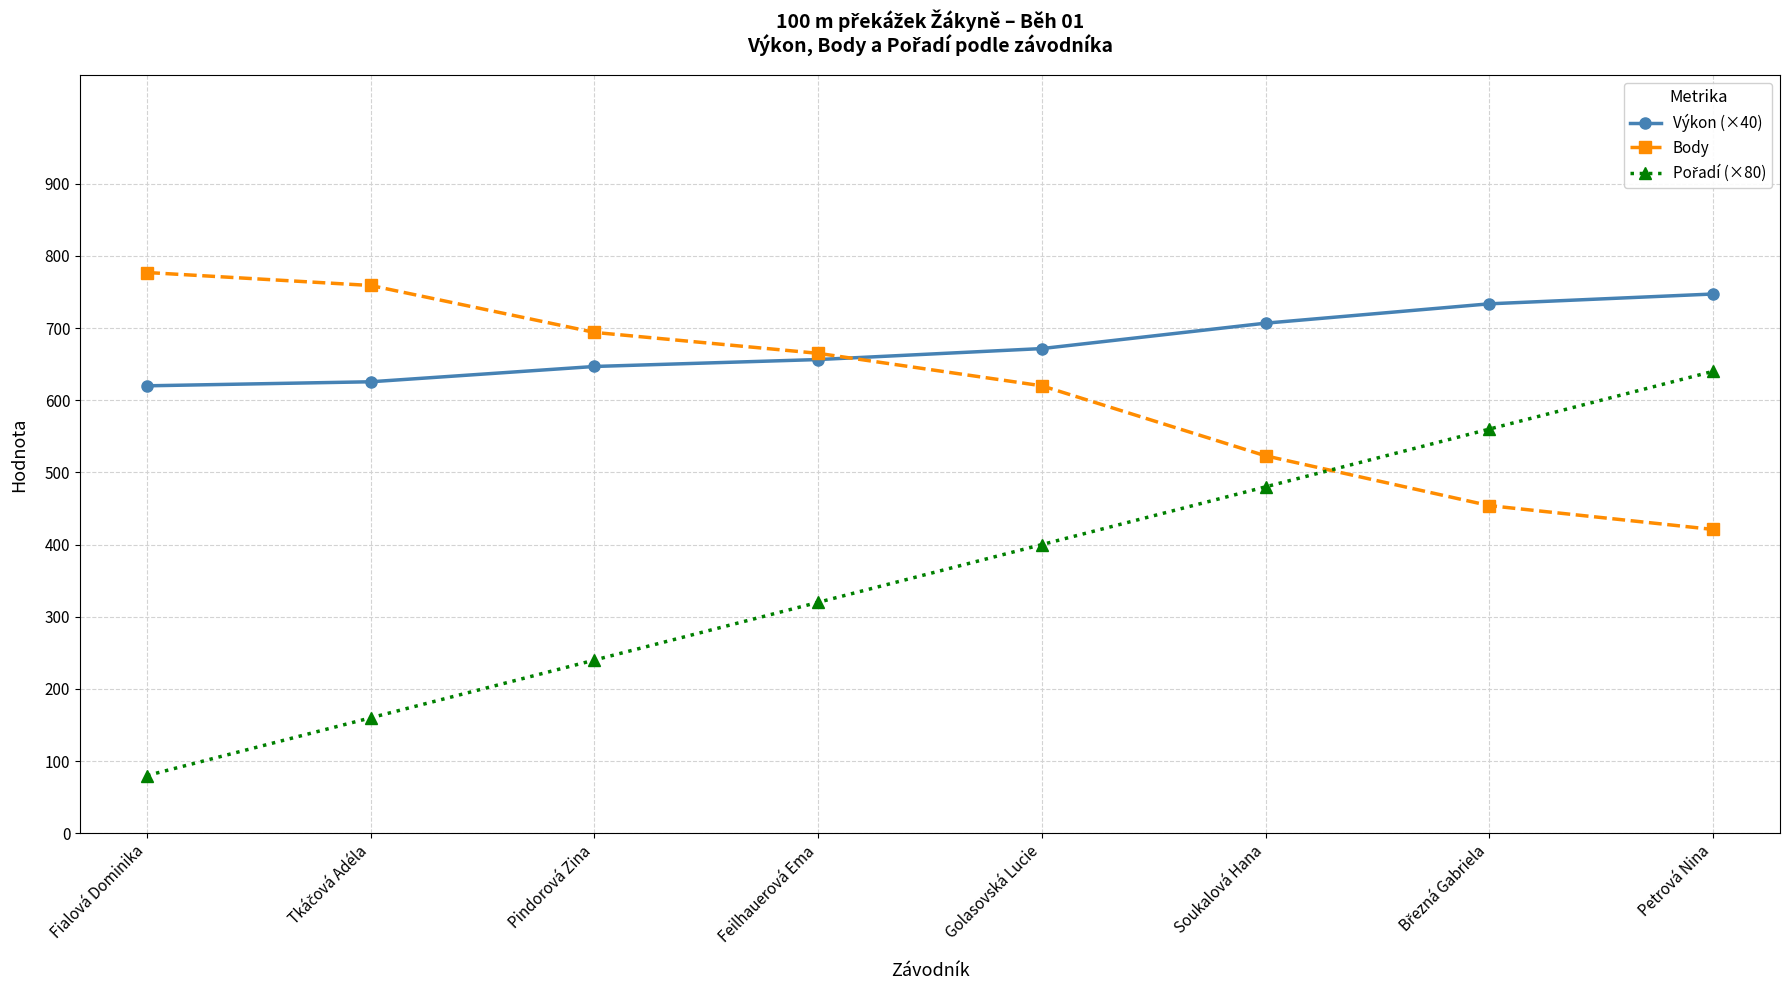

At which category does the chart reach its minimum across all series?

Fialová Dominika